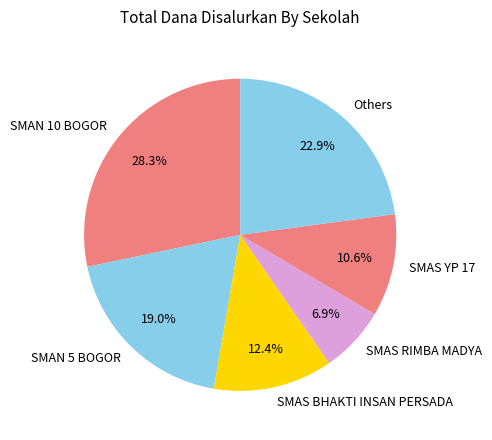

Rank the categories by value from lowest to highest.

SMAS RIMBA MADYA, SMAS YP 17, SMAS BHAKTI INSAN PERSADA, SMAN 5 BOGOR, Others, SMAN 10 BOGOR